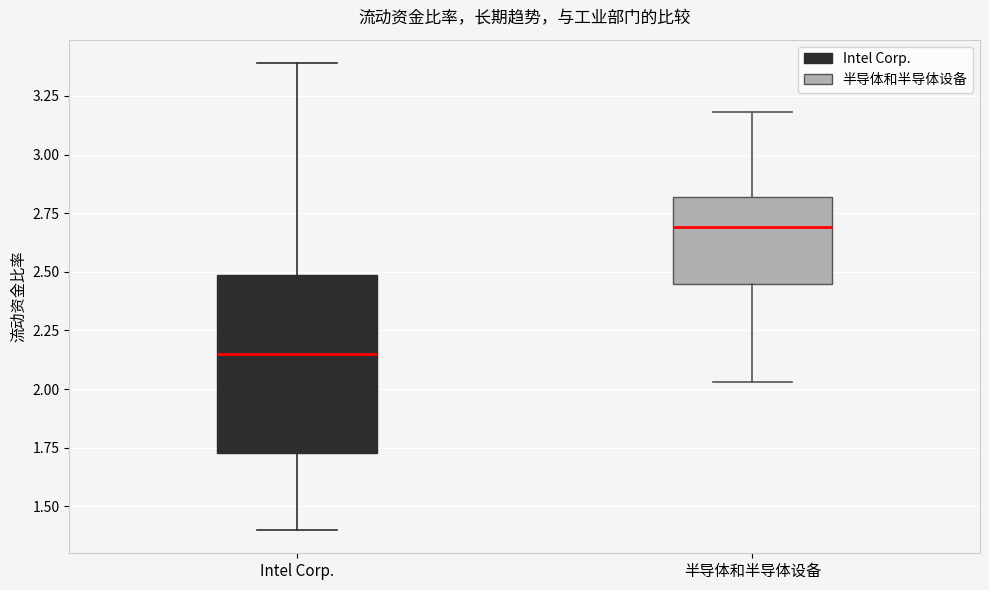

Reading left to right, read every box against the y-axis: the position of its median line, the range the box covers, and the ends of its whiskers. The values are not printed on the chart, so give them approximately, as read against the axis.

Intel Corp.: median 2.15, box 1.75 to 2.50, whiskers 1.40 to 3.40
半导体和半导体设备: median 2.70, box 2.45 to 2.80, whiskers 2.05 to 3.20